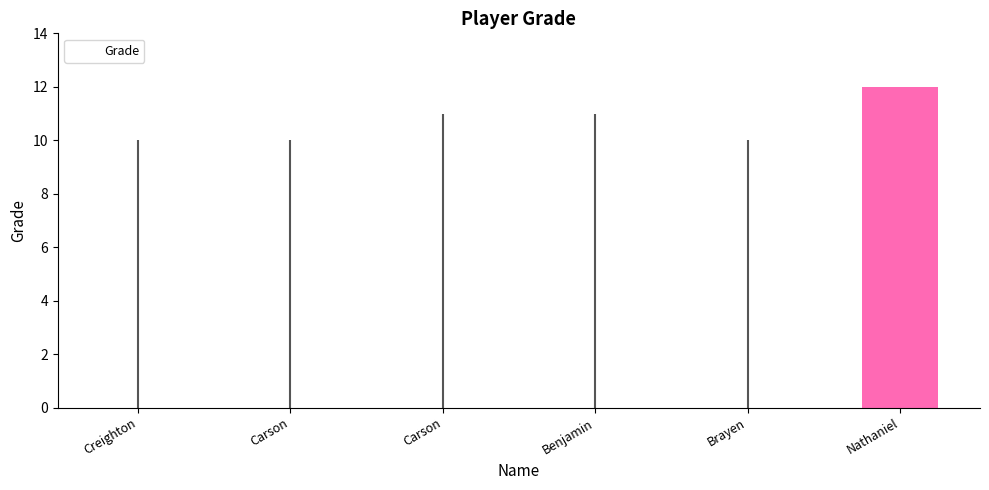

Reading left to right, list all the values displayed in this chart.

10	10	11	11	10	12